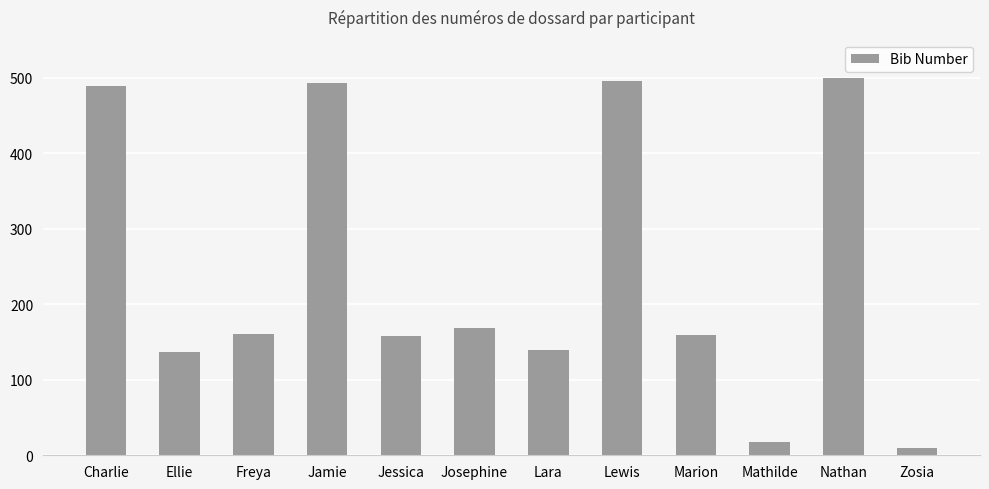

Are the bars horizontal?

No